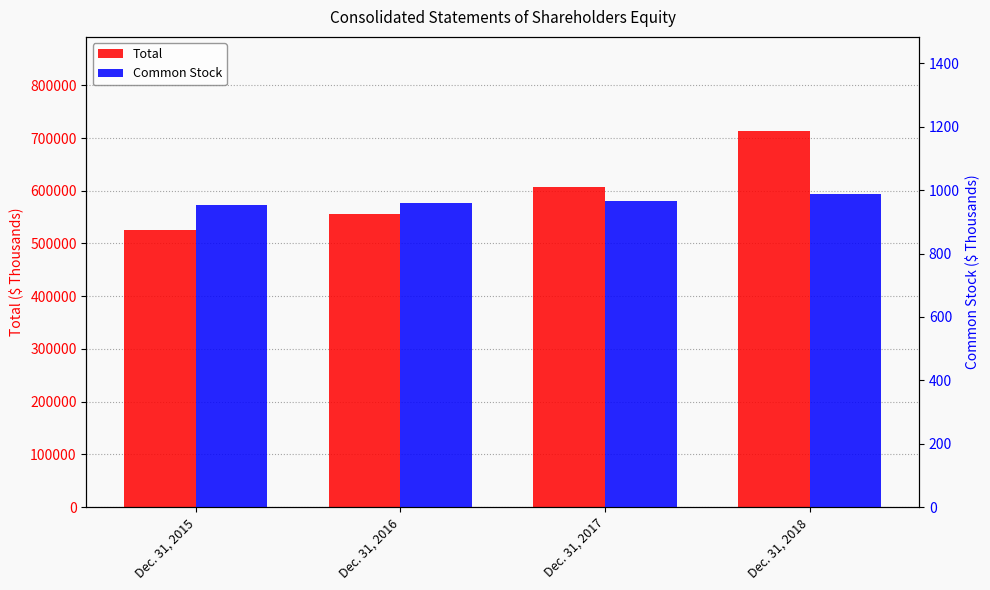

What is the sum of the Common Stock values at Dec. 31, 2015 and Dec. 31, 2017?

1917